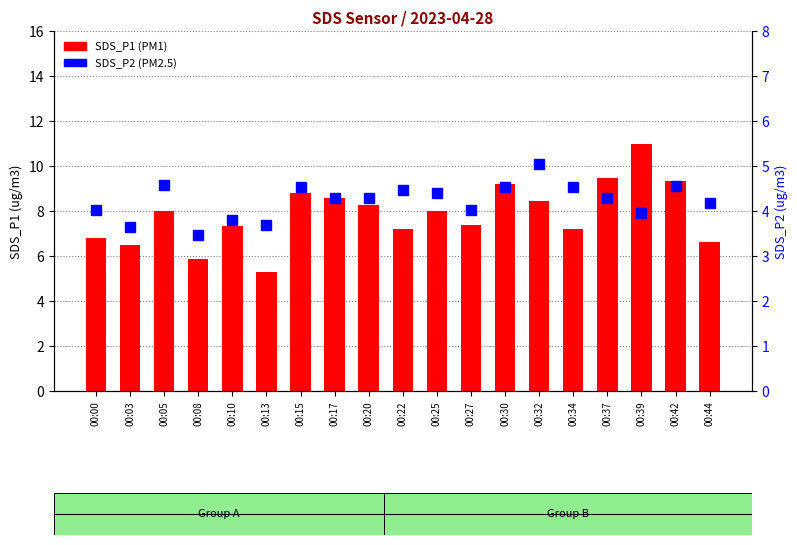

What is the difference between the second highest and second lowest values in the SDS_P1 series?

3.6